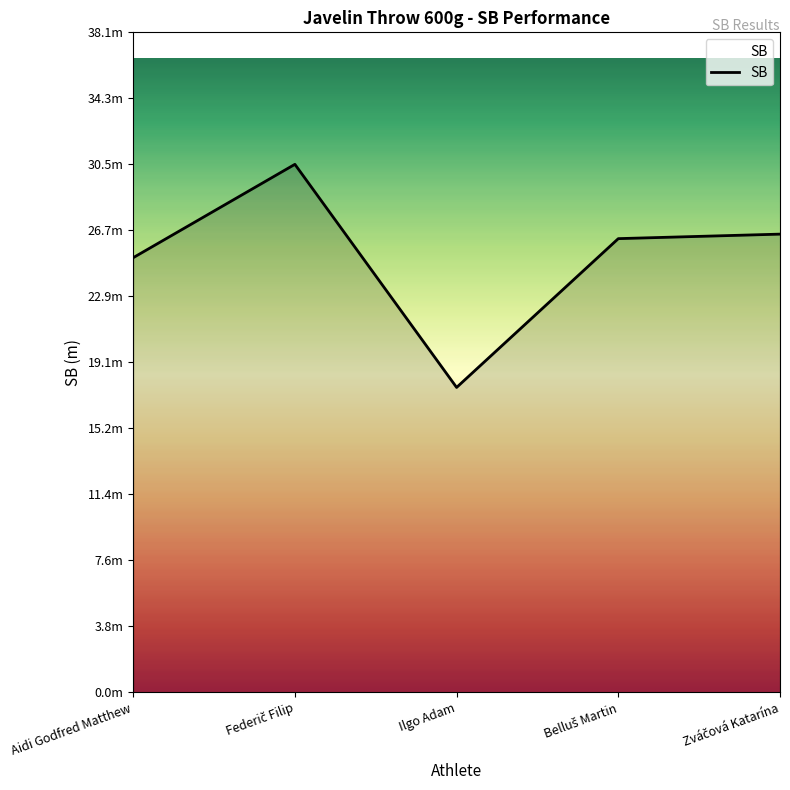

Does the chart display data point markers on the line(s)?

No